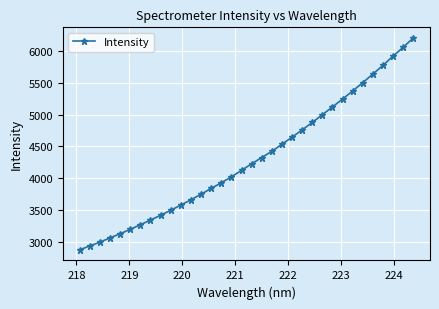

What is the difference between the maximum and second lowest values?

3276.6